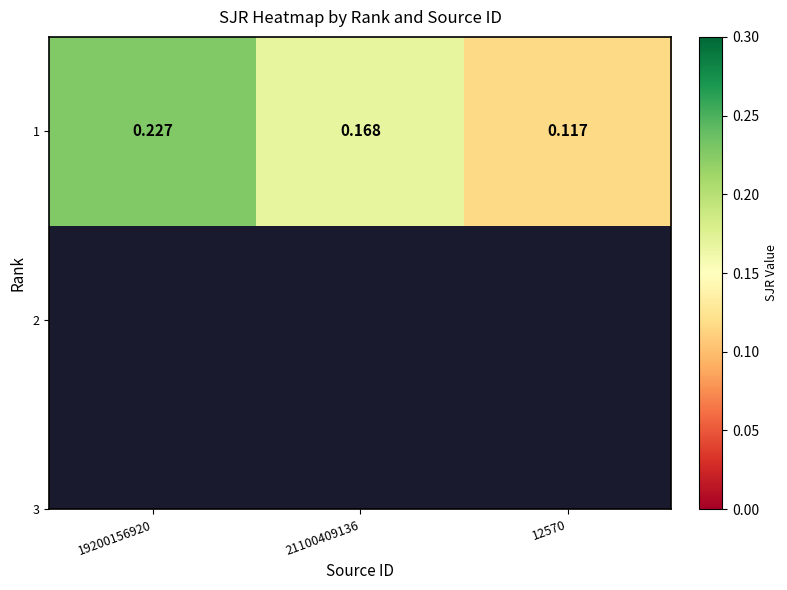

The chart shows a value of 0.2 at 19200156920. True or false?

True